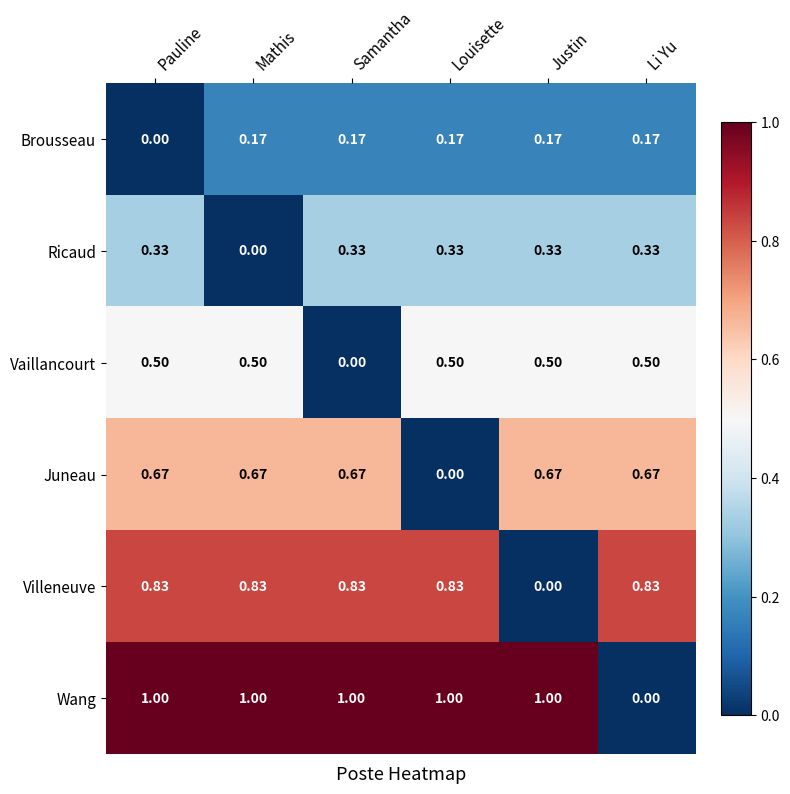

Which series changed the most between Samantha and Louisette?

Juneau